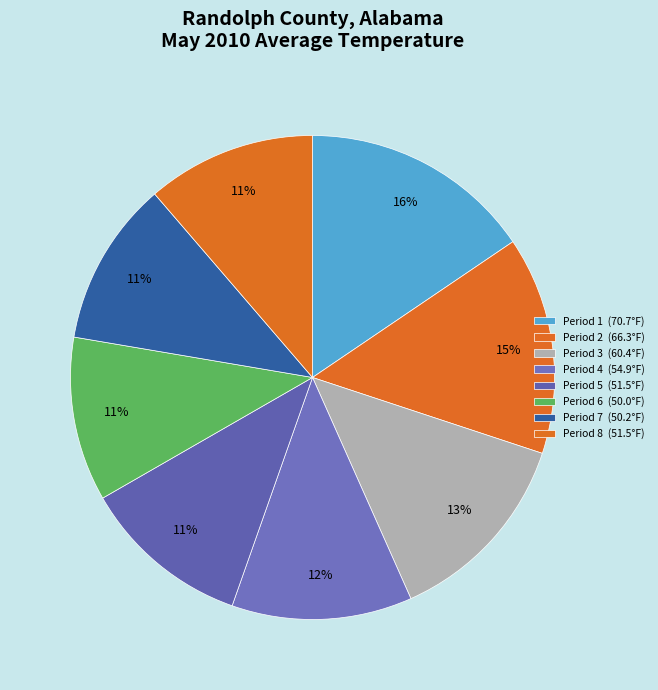

Approximately how many times larger is the value at Period 4 compared to Period 5?

1.1